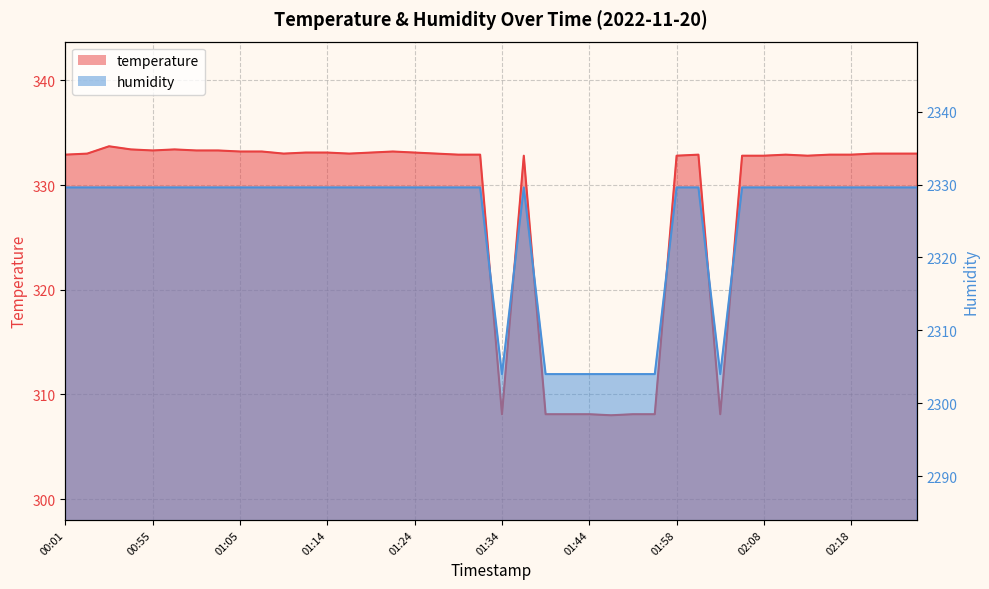

Which series has the largest total across all categories?

humidity